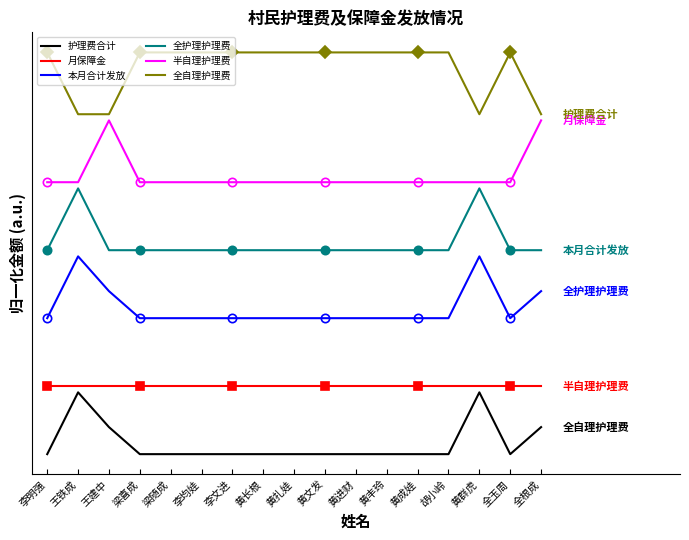

At how many categories does at least one series exceed 5?

17